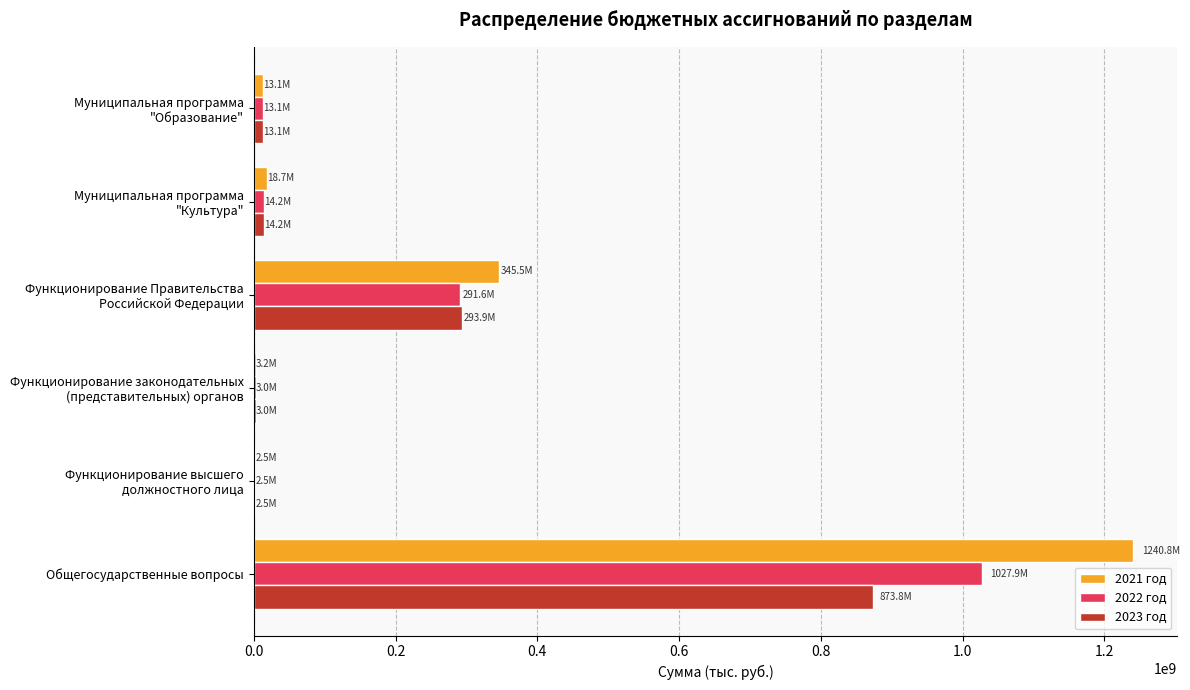

What is the maximum value shown in the chart?

1240799355.3